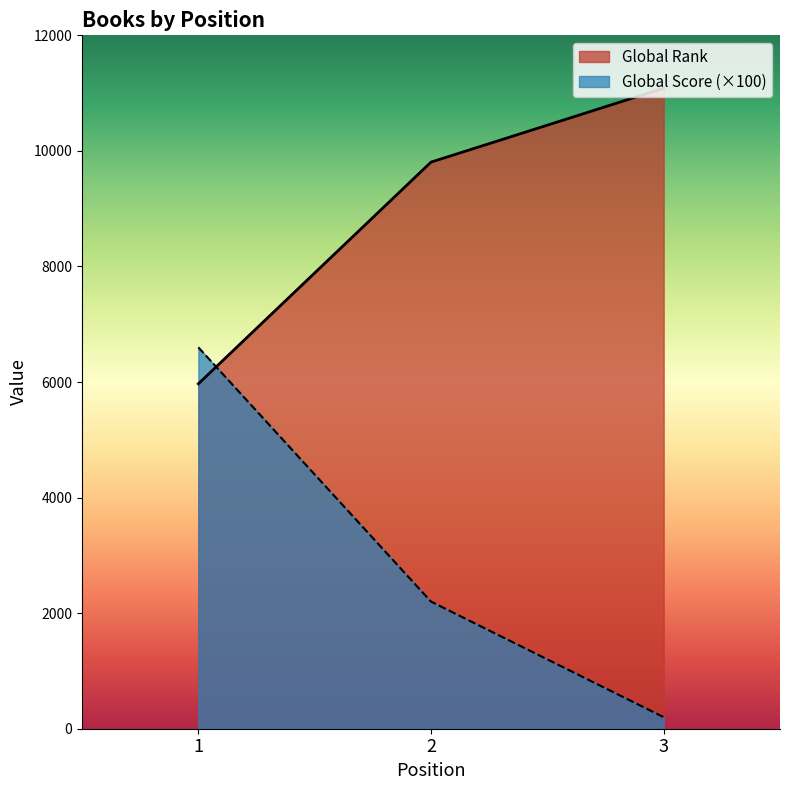

What is the difference between the Global Score values at 2 and 1?

4400